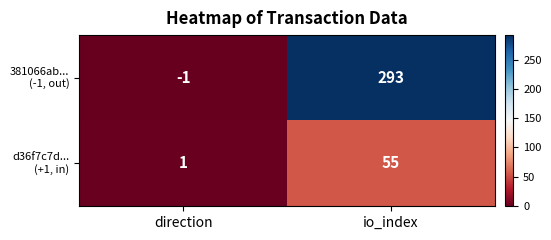

What is the greatest value displayed?

293